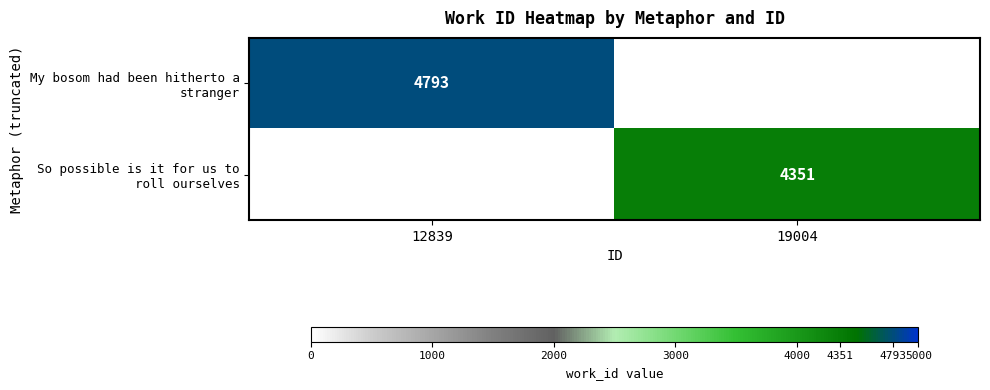

Count the number of categories in the chart.

2